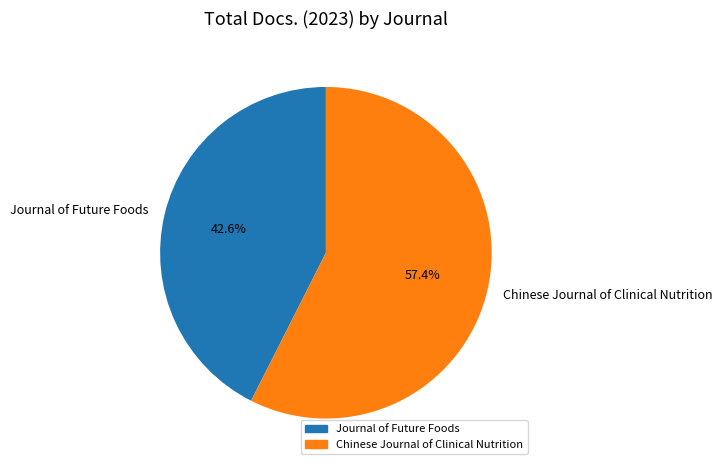

Is it true that Journal of Future Foods is 43% of the pie?

True